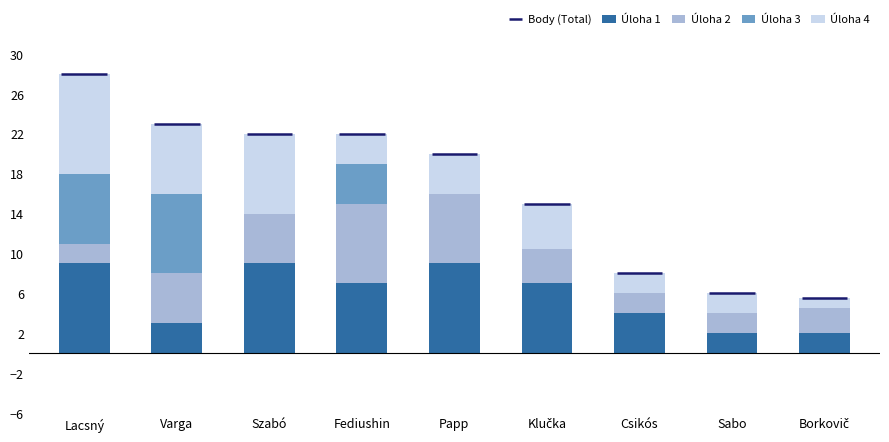

Reading left to right, list all the values displayed in this chart.

Úloha 1: Lacsný=9.0	Varga=3.0	Szabó=9.0	Fediushin=7.0	Papp=9.0	Klučka=7.0	Csikós=4.0	Sabo=2.0	Borkovič=2.0
Úloha 2: Lacsný=2.0	Varga=5.0	Szabó=5.0	Fediushin=8.0	Papp=7.0	Klučka=3.5	Csikós=2.0	Sabo=2.0	Borkovič=2.5
Úloha 3: Lacsný=7.0	Varga=8.0	Szabó=0.0	Fediushin=4.0	Papp=0.0	Klučka=0.0	Csikós=0.0	Sabo=0.0	Borkovič=0.0
Úloha 4: Lacsný=10.0	Varga=7.0	Szabó=8.0	Fediushin=3.0	Papp=4.0	Klučka=4.5	Csikós=2.0	Sabo=2.0	Borkovič=1.0